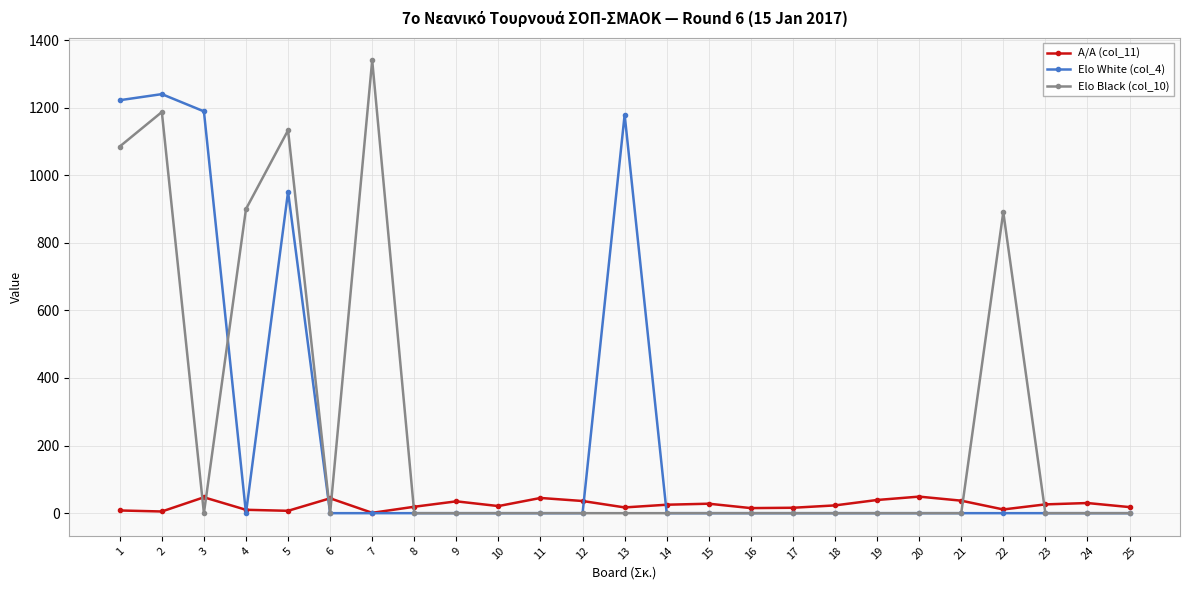

How many data points does each series have?

25